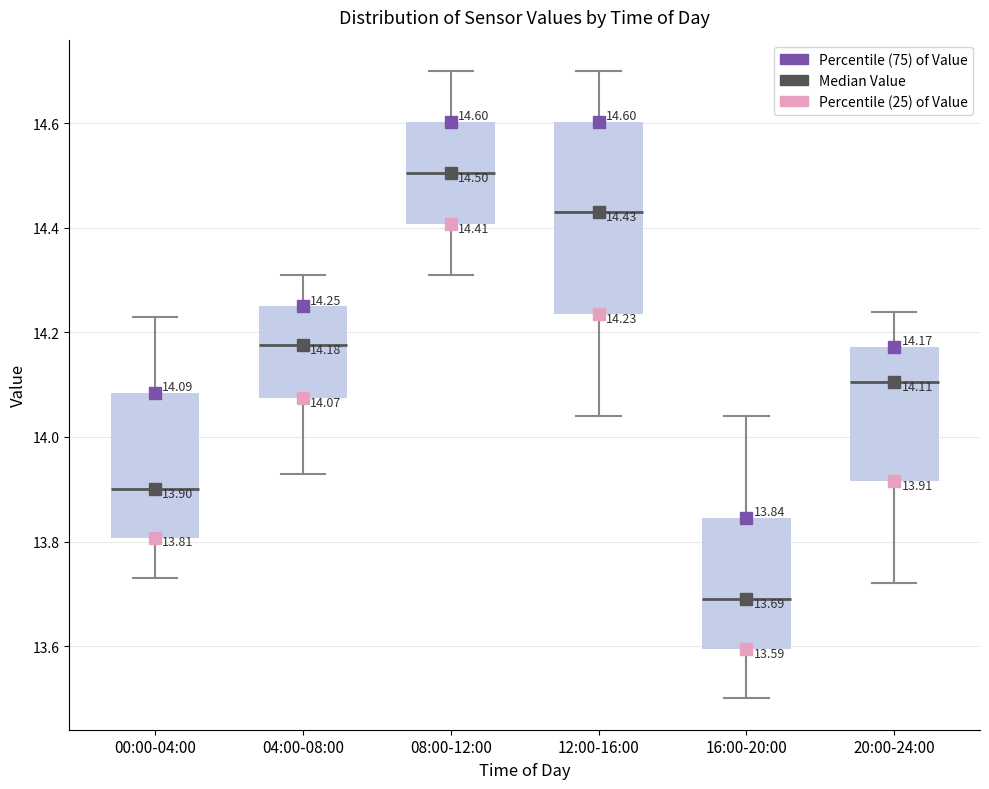

Which box's median line is the highest?

08:00-12:00